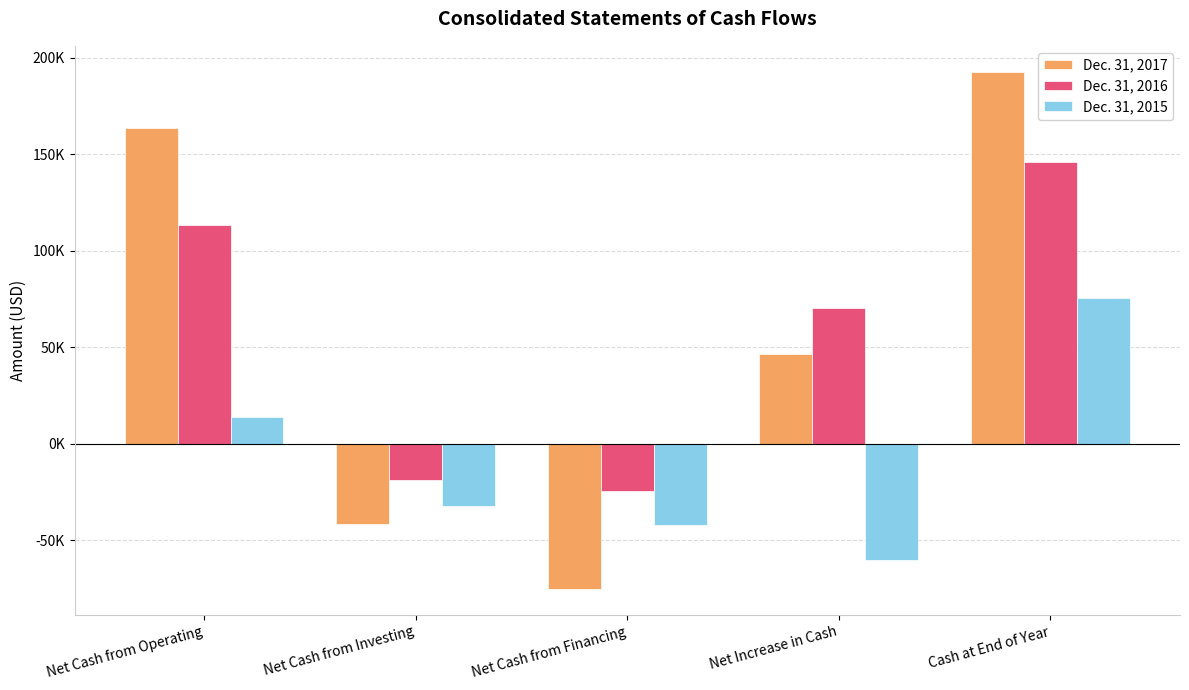

List the labels in order of Dec. 31, 2016 value, largest first.

Cash at End of Year, Net Cash from Operating, Net Increase in Cash, Net Cash from Investing, Net Cash from Financing